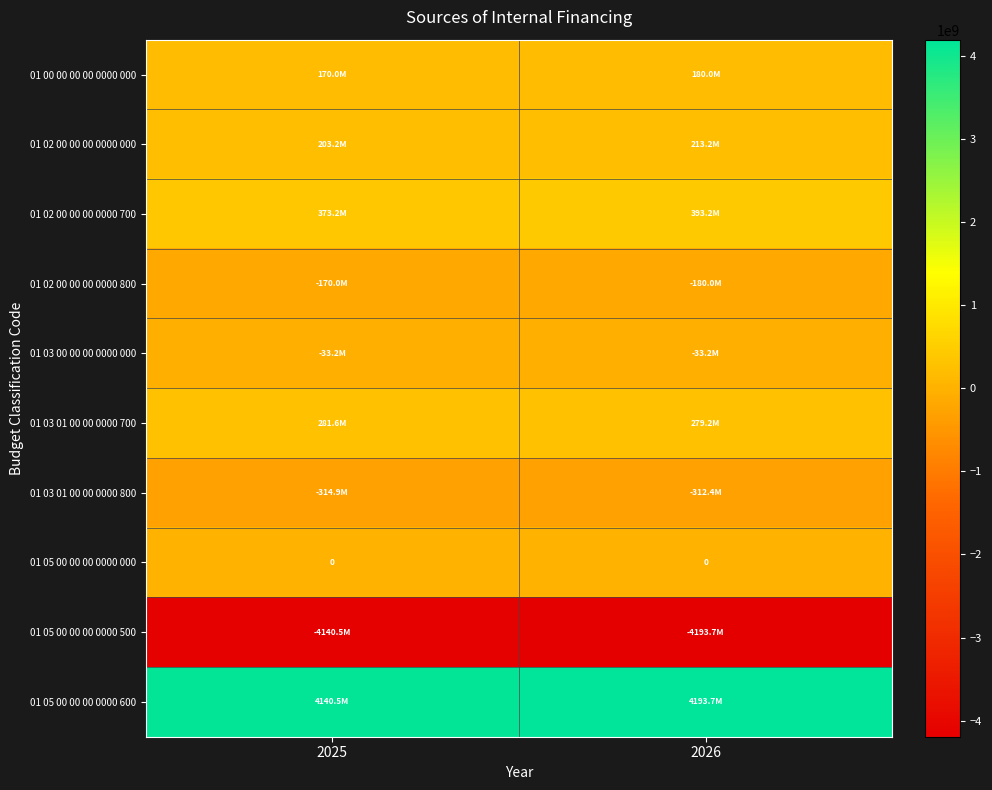

What is the spread (max minus min) of values at 2025?

8281010788.0